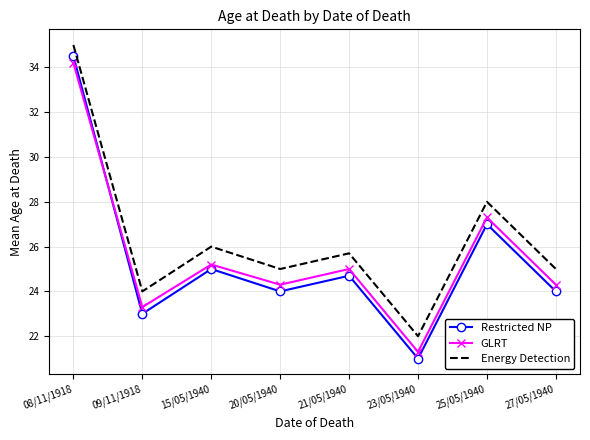

Which category has the highest value in the GLRT series?

08/11/1918